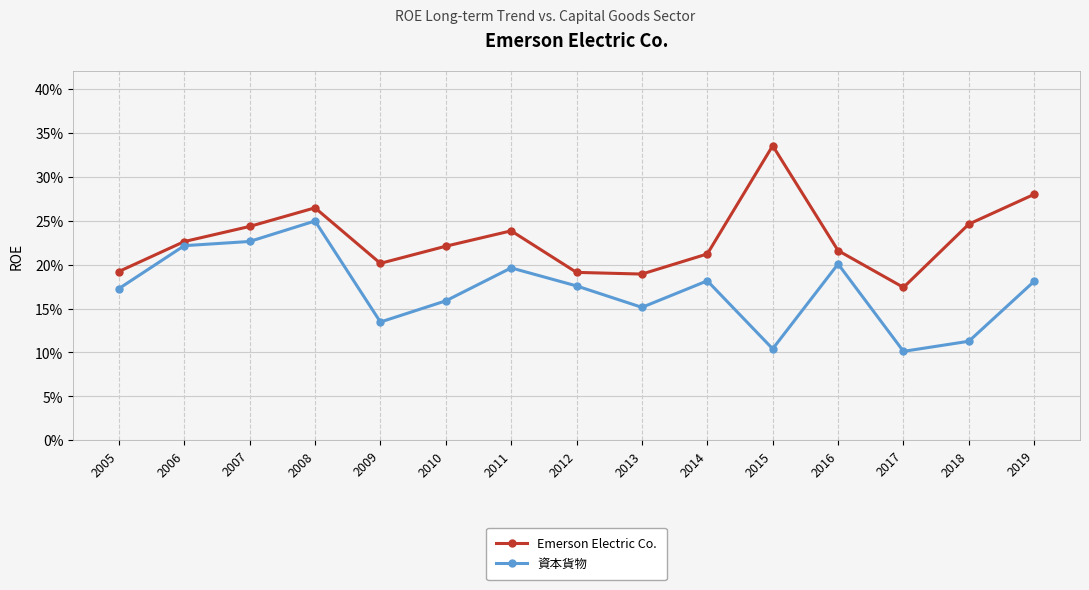

What is the minimum value shown in the chart?

0.1